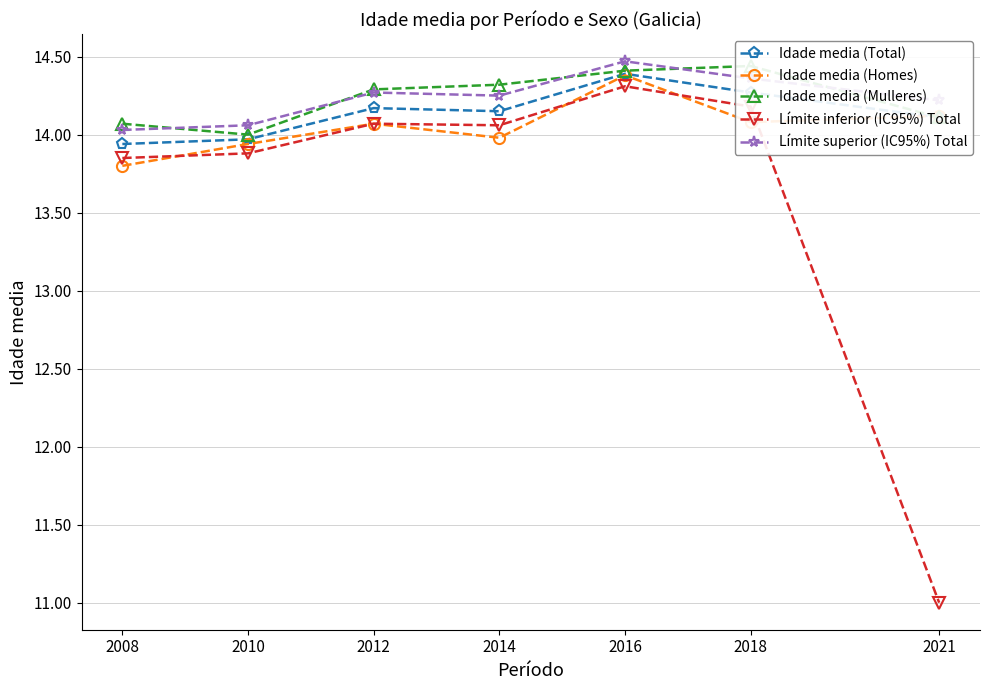

True or false: Idade media (Homes) has more than 0 points higher than both neighbors.

True